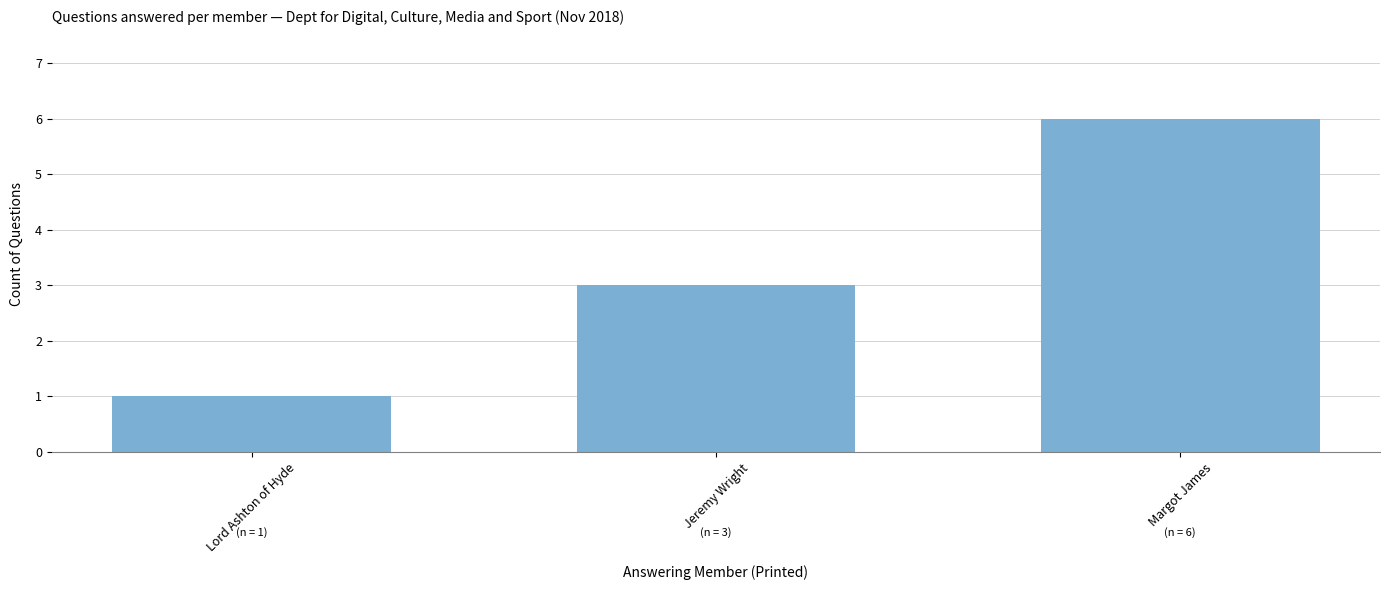

List the labels in order of value, largest first.

Margot James, Jeremy Wright, Lord Ashton of Hyde